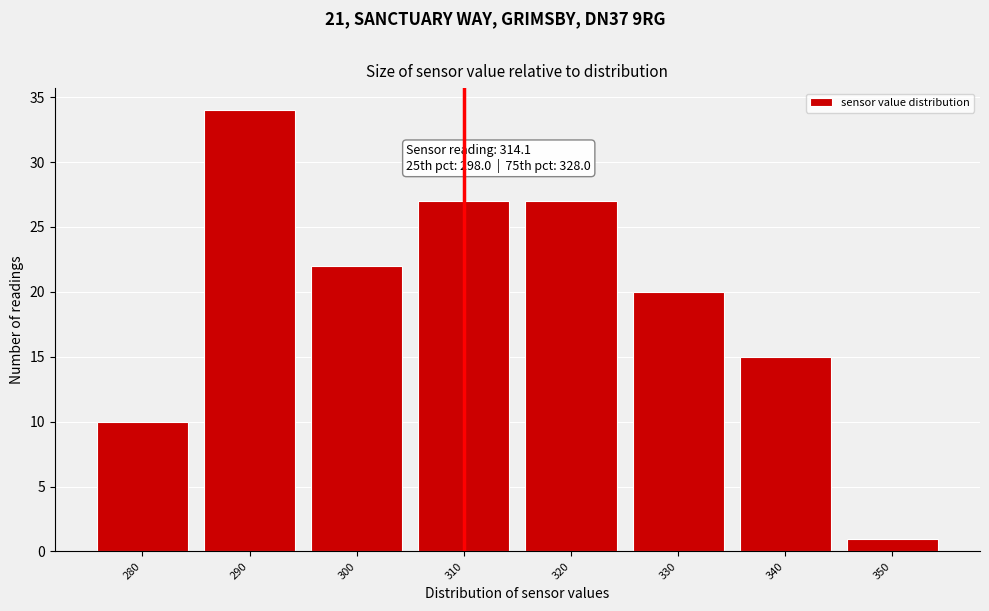

Reading left to right, what are all the values shown in this chart?

10	34	22	27	27	20	15	1